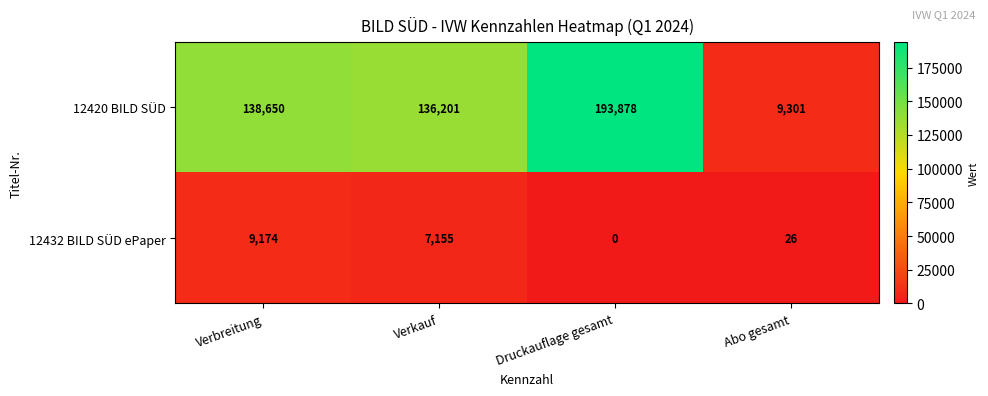

What is the difference between the highest and lowest values at Verkauf?

129046